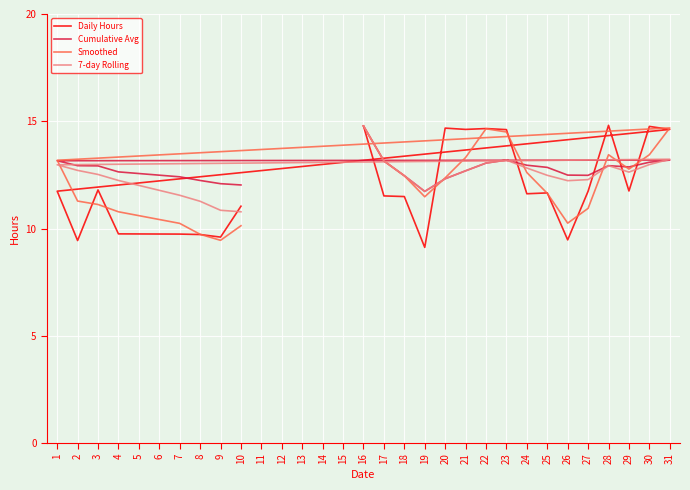

What is the greatest value displayed?

14.8